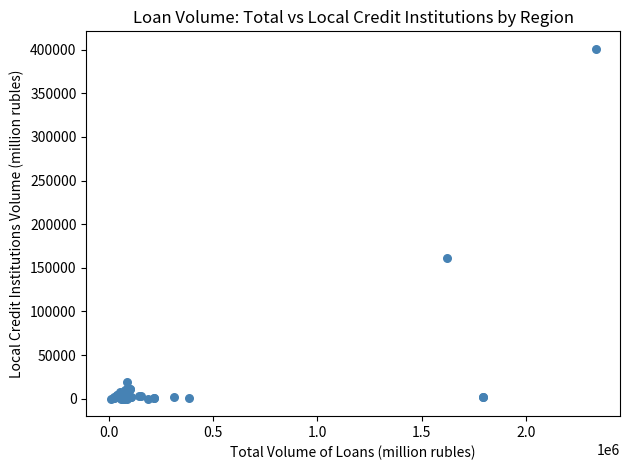

What Y value in the scatter plot is closest to 200465?

161033